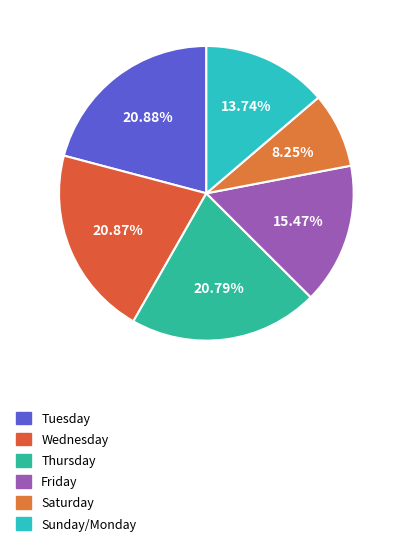

Count the number of slices in the pie.

6